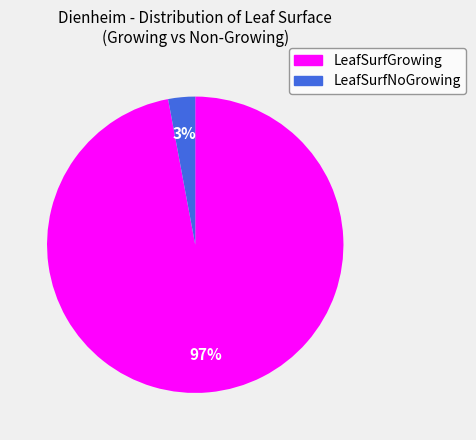

What is the smallest slice in the pie chart?

LeafSurfNoGrowing